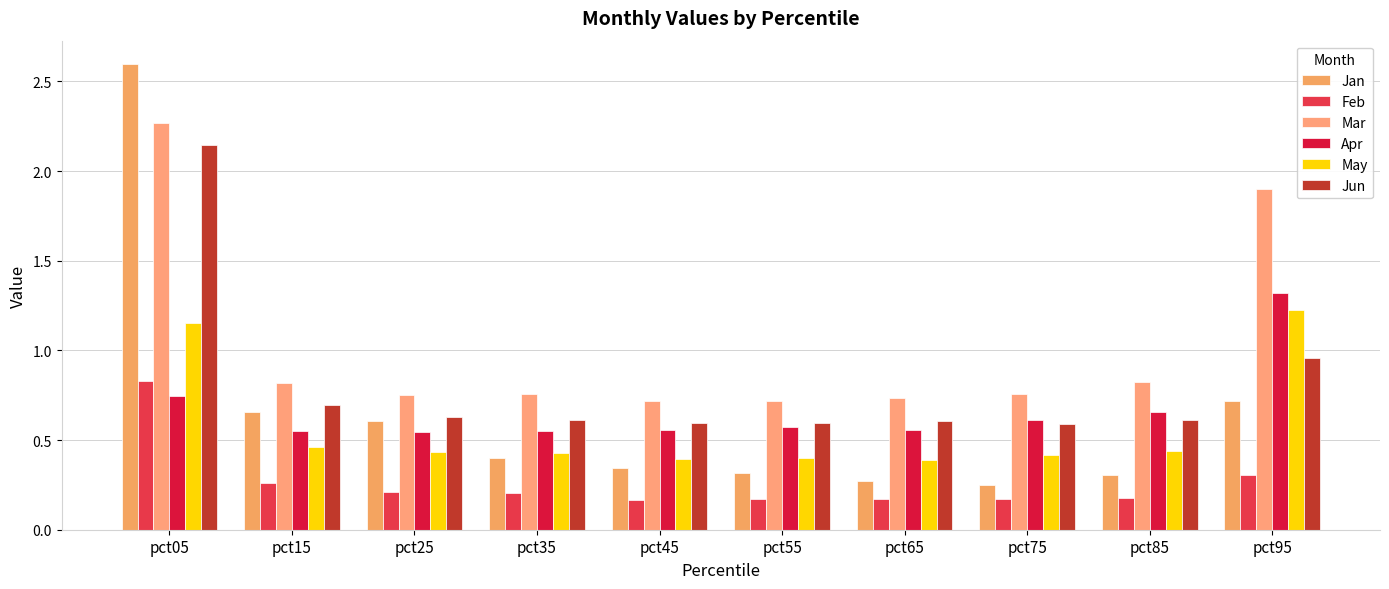

List the series in order of their peak value, highest first.

Jan, Mar, Jun, Apr, May, Feb